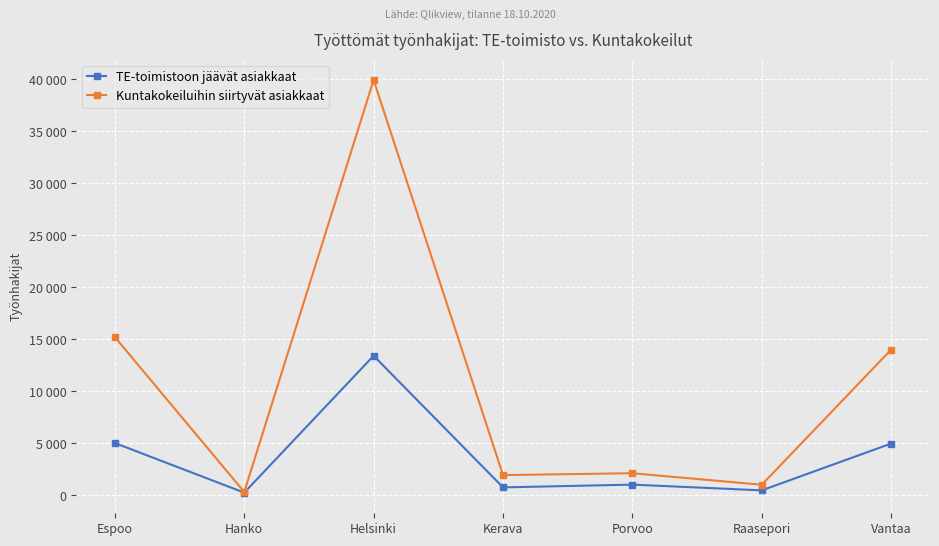

What are all the series names shown in the legend?

TE-toimistoon jäävät asiakkaat, Kuntakokeiluihin siirtyvät asiakkaat